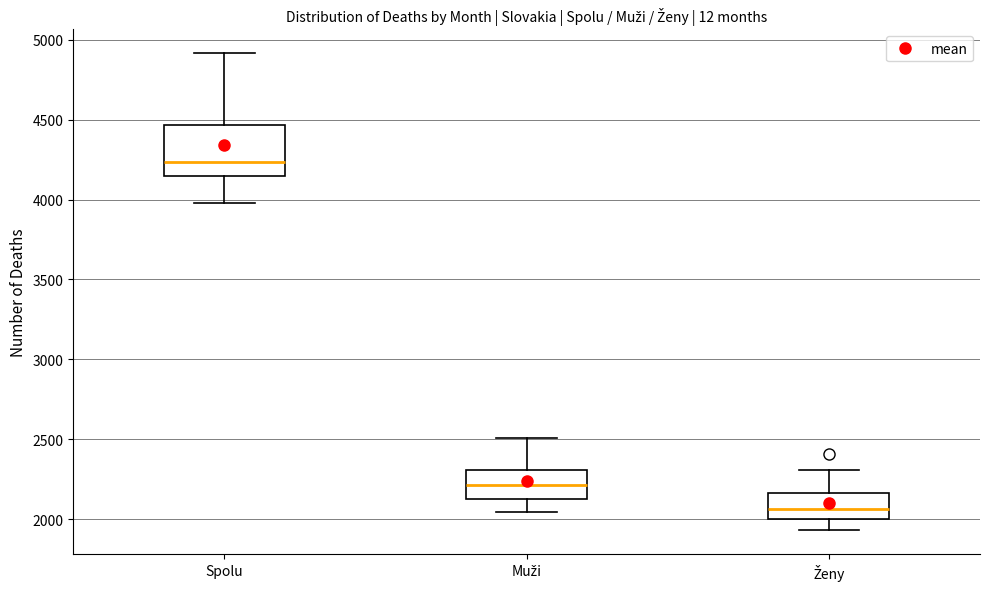

Reading left to right, transcribe this box plot: for each box, give where its median line is, the range the box spans, and where its two whiskers end, as read against the y-axis. The values are not printed on the chart, so give them approximately, as read against the axis.

Spolu: median 4250, box 4150 to 4450, whiskers 4000 to 4900
Muži: median 2200, box 2150 to 2300, whiskers 2050 to 2500
Ženy: median 2050, box 2000 to 2150, whiskers 1950 to 2300